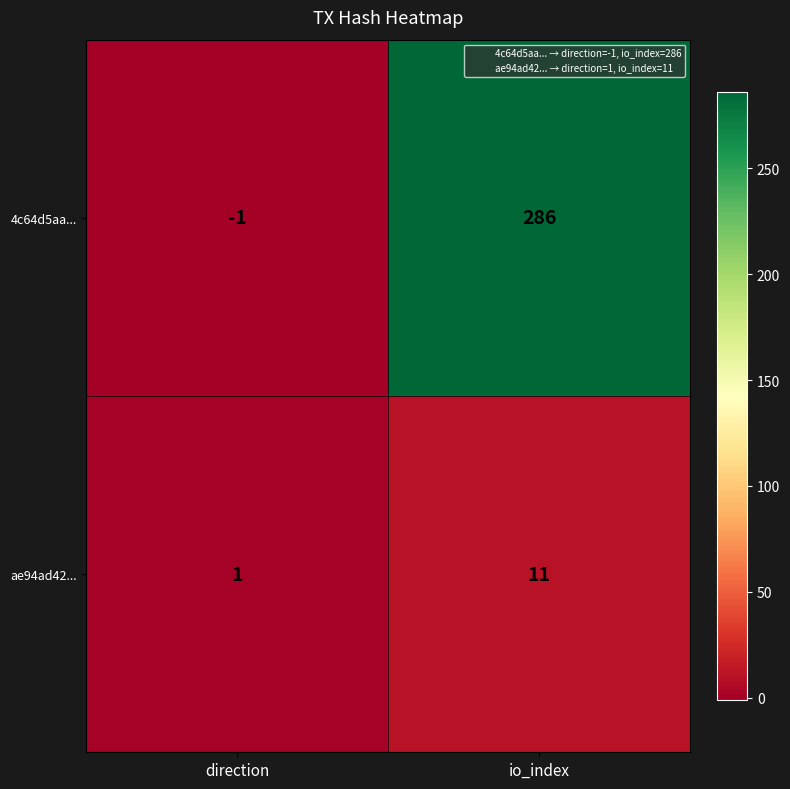

What is the spread (max minus min) of values at io_index?

275